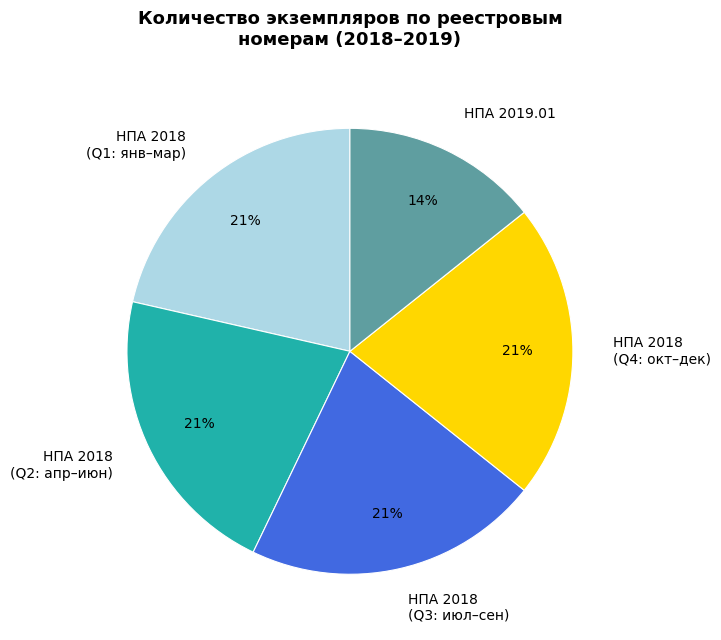

Approximately how many times larger is the value at НПА 2019.01 compared to НПА 2018 (Q2: апр–июн)?

0.7